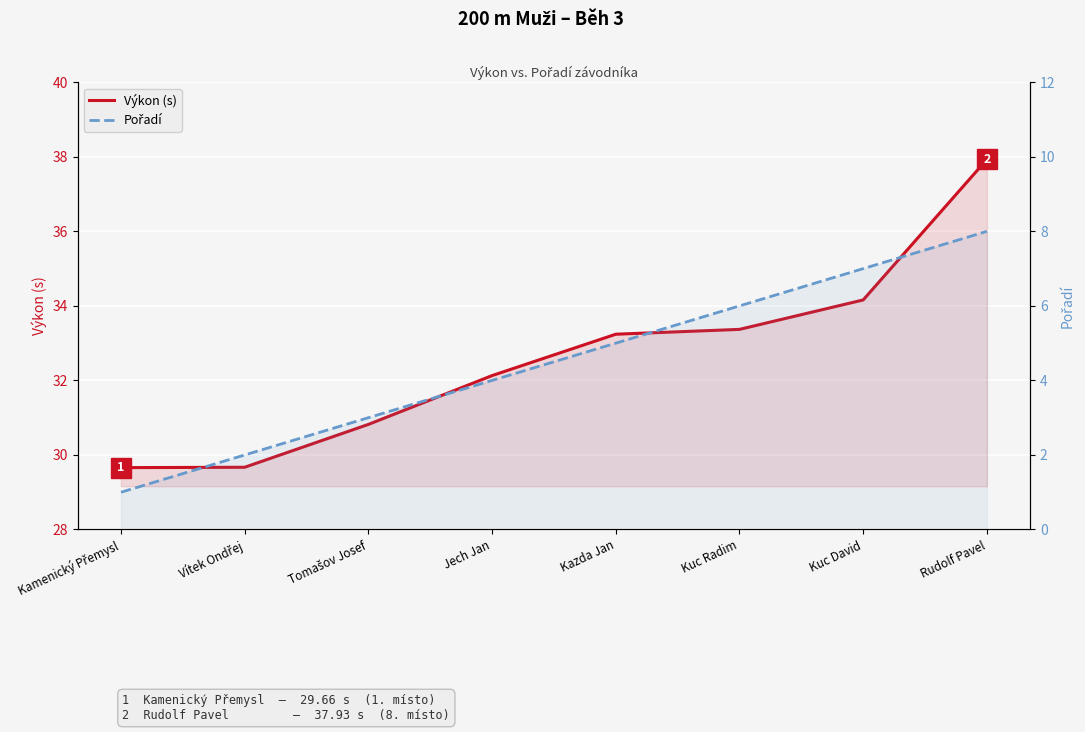

What is the value of the Pořadí point at the 3rd from the left?

3.0